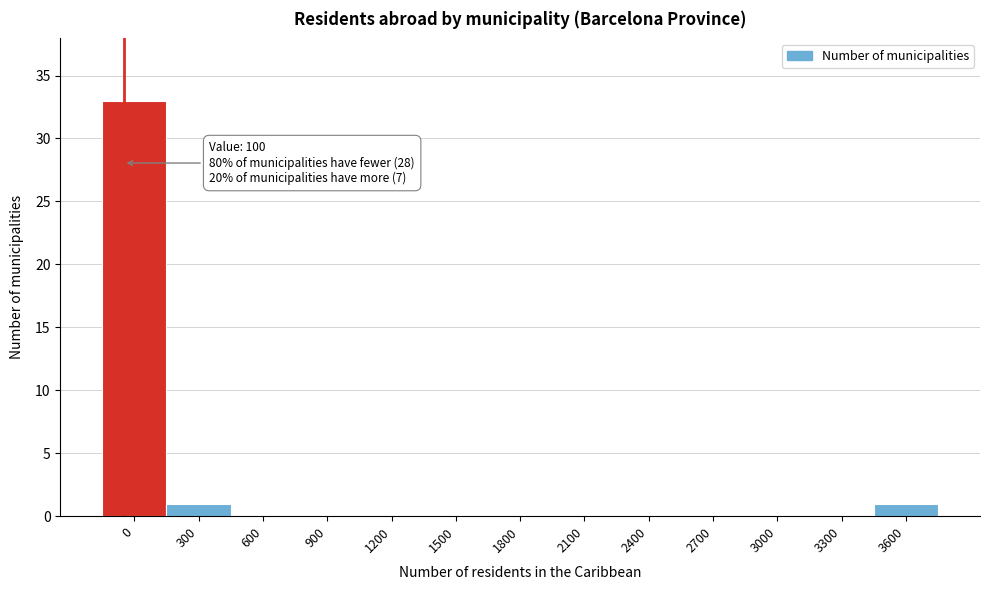

Reading left to right, extract all data points from this chart.

0=33	300=1	600=0	900=0	1200=0	1500=0	1800=0	2100=0	2400=0	2700=0	3000=0	3300=0	3600=1